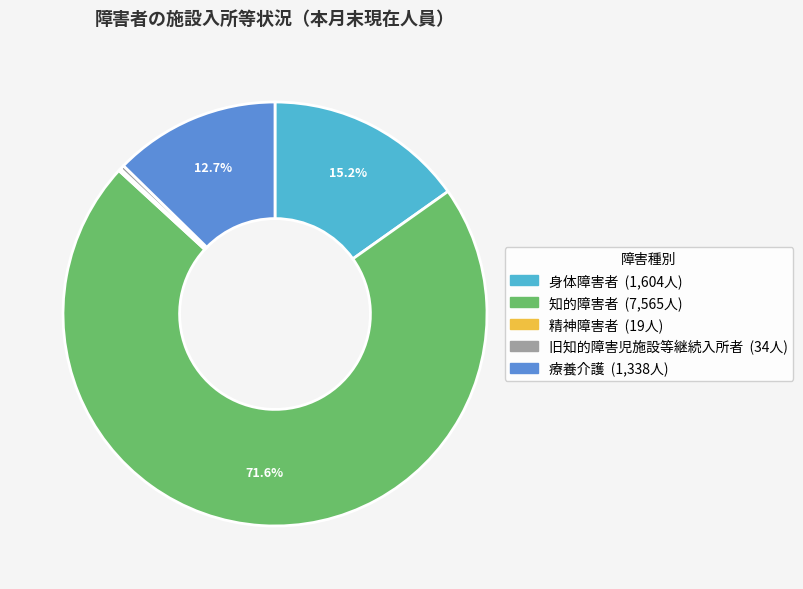

Approximately how many times larger is the value at 知的障害者 compared to 旧知的障害児施設等継続入所者?

222.5